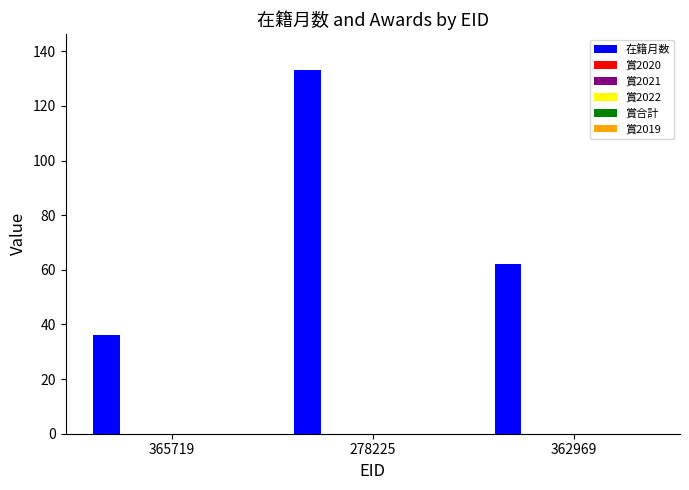

What is the maximum value shown in the chart?

133